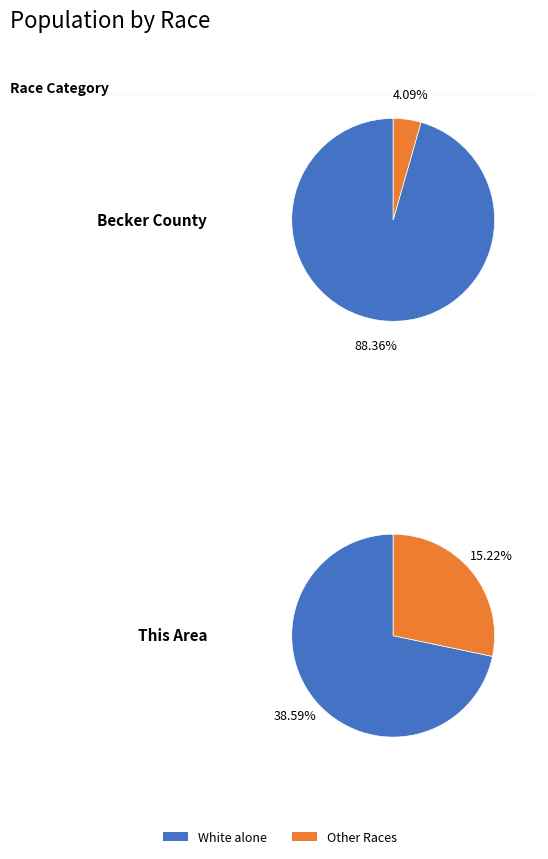

The Becker County slice represents 15% of the pie. True or false?

False